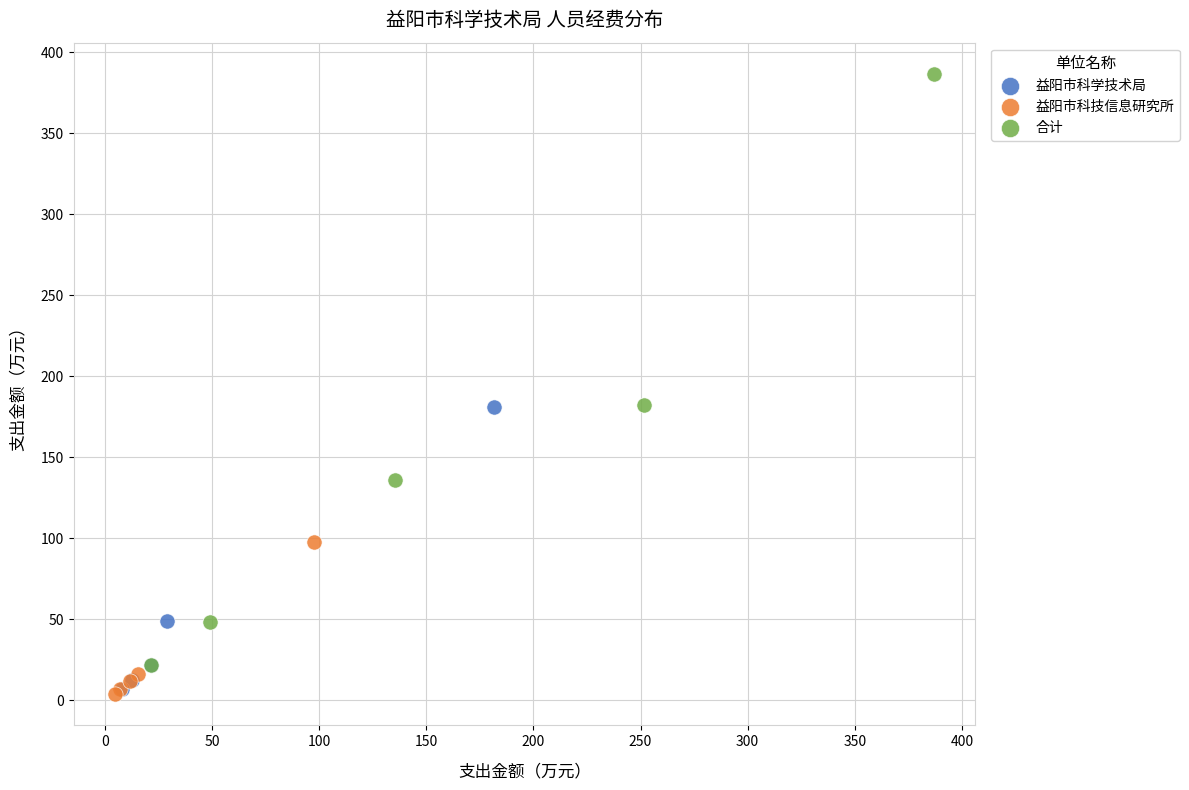

Which series has the widest spread of Y values?

合计